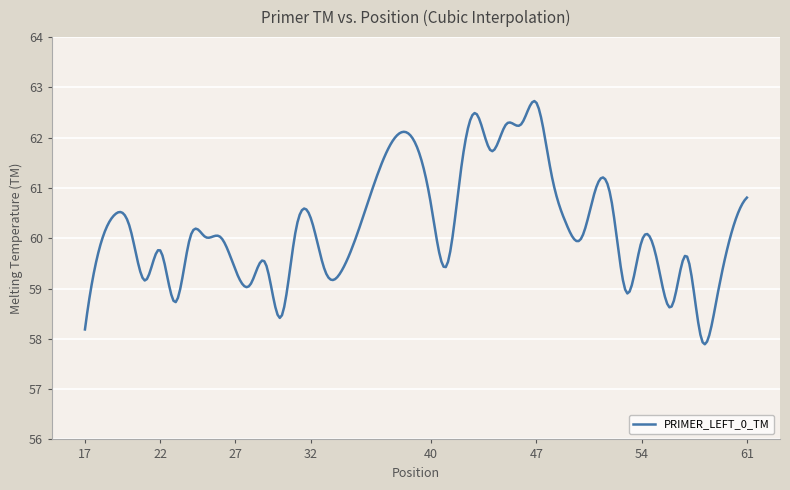

What is the difference between the maximum and minimum values?

4.8